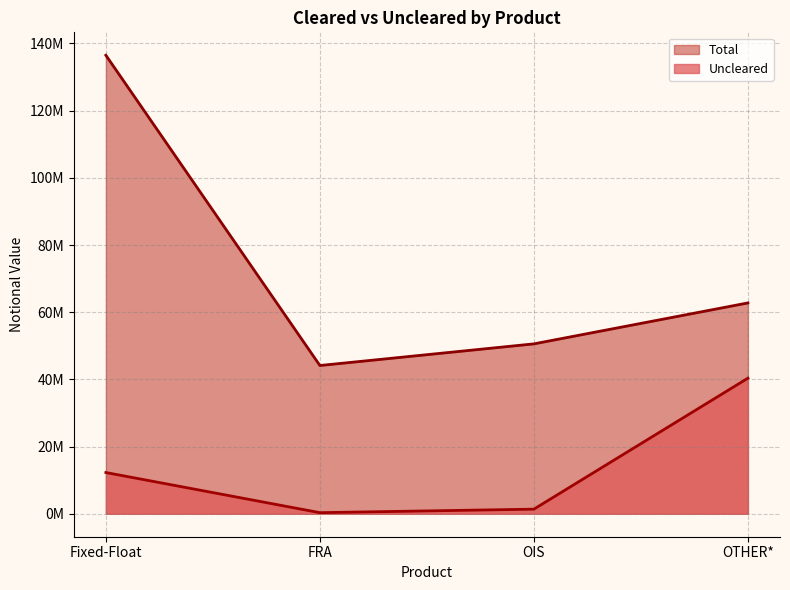

What is the maximum value for Uncleared?

40365476